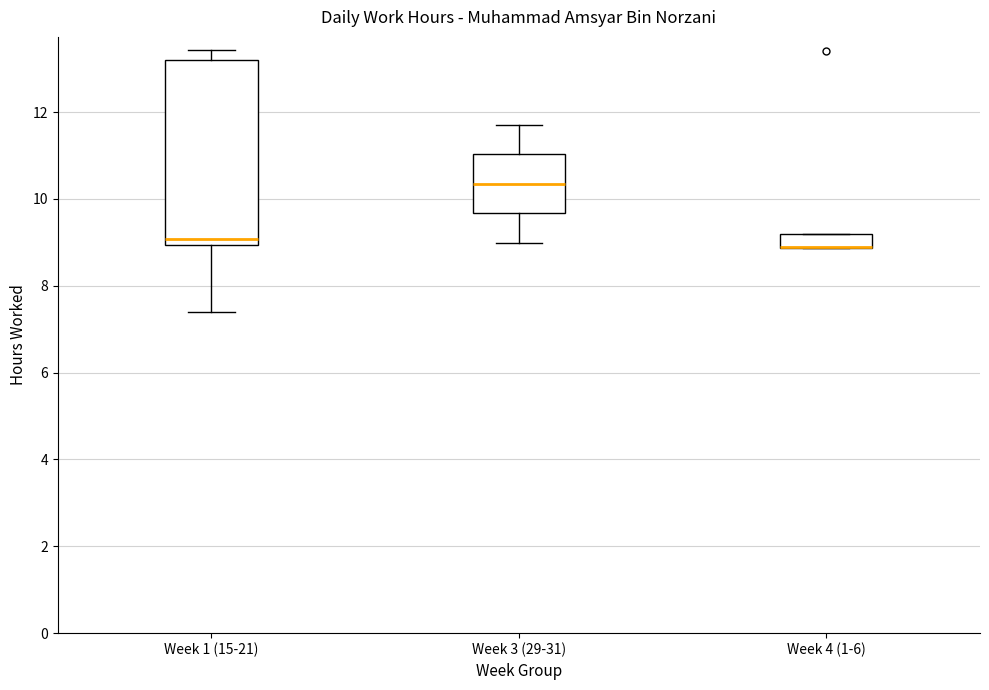

Reading left to right, transcribe this box plot: for each box, give where its median line is, the range the box spans, and where its two whiskers end, as read against the y-axis. The values are not printed on the chart, so give them approximately, as read against the axis.

Week 1 (15-21): median 9.0 (just above the box's lower edge), box 9.0 to 13.2, whiskers 7.4 to 13.4
Week 3 (29-31): median 10.4, box 9.6 to 11.0, whiskers 9.0 to 11.8
Week 4 (1-6): median 9.0 (drawn on the box's lower edge), box 8.8 to 9.2, whiskers 8.8 to 9.2